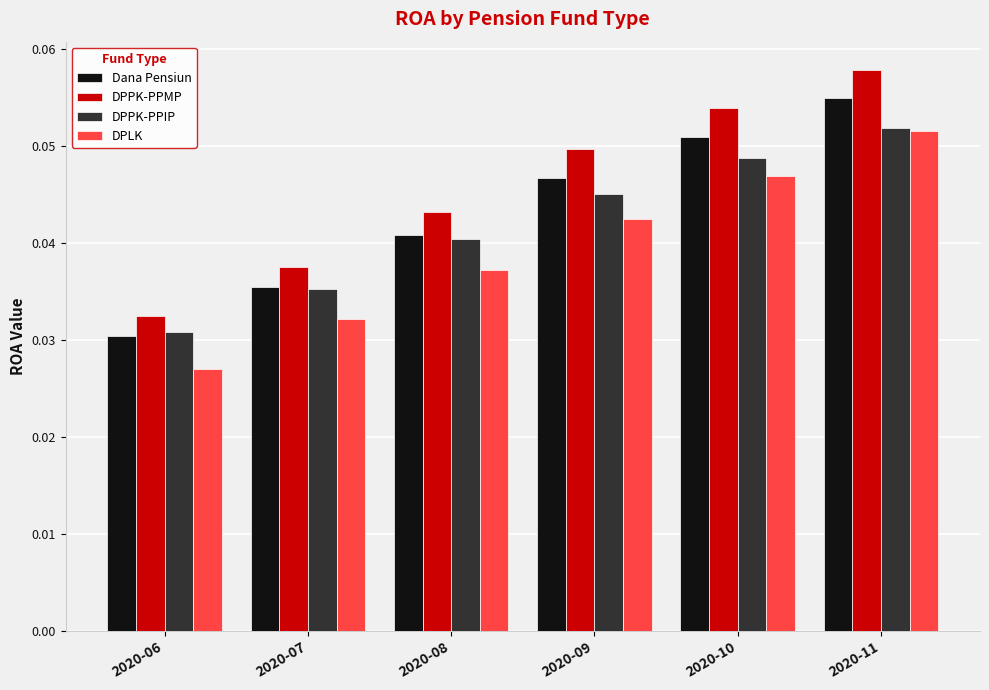

The value of DPPK-PPMP at 2020-07 is 0.1. True or false?

False